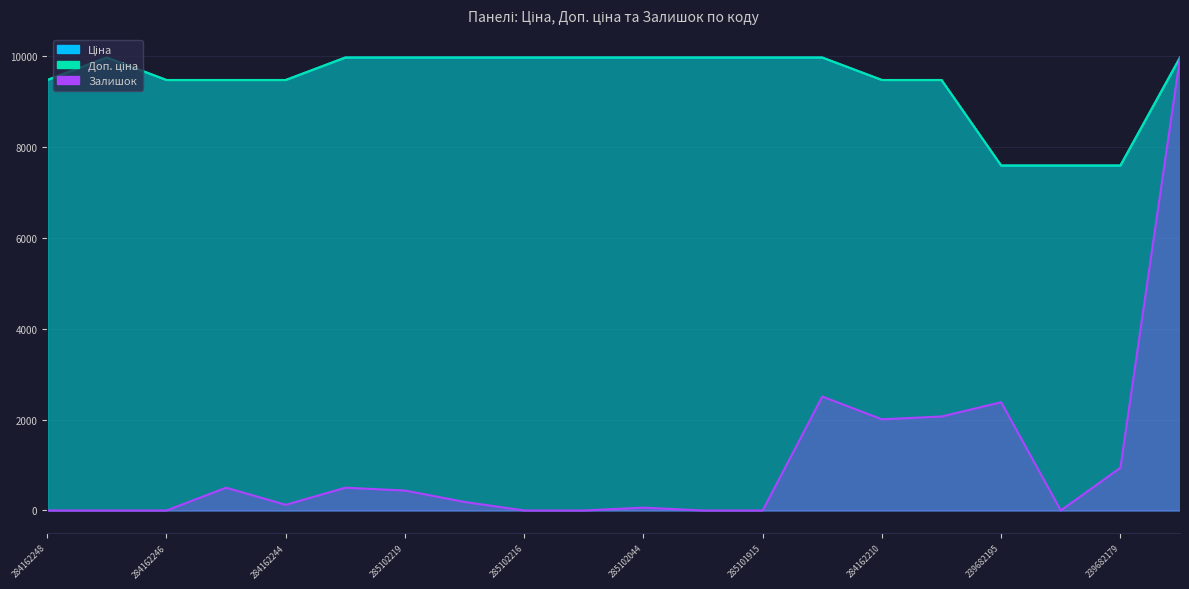

How many categories are shown in the chart?

20